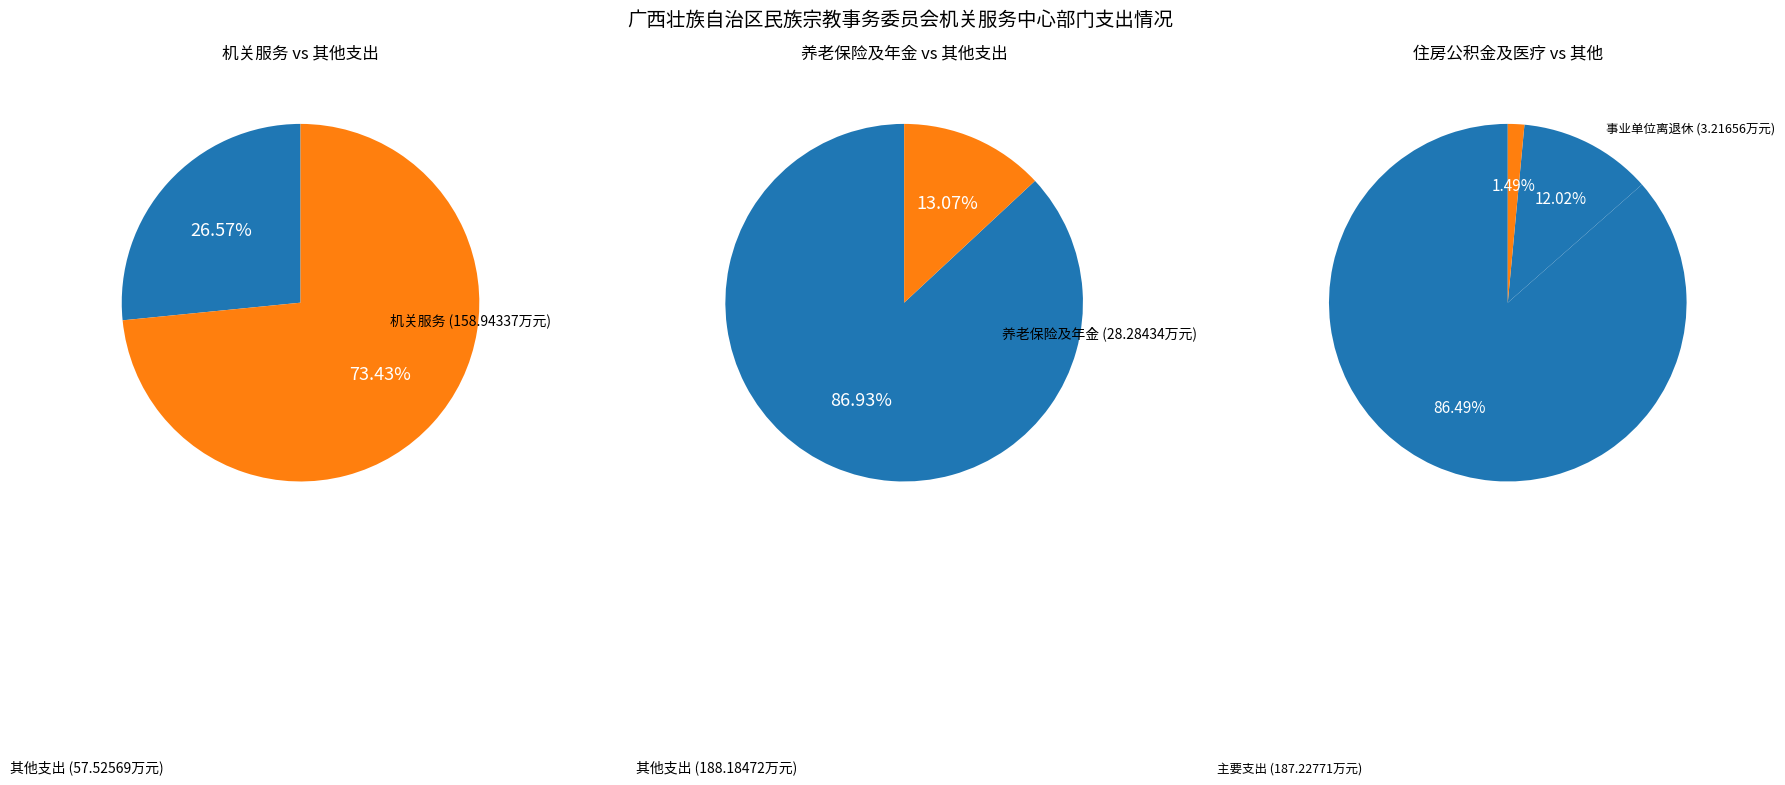

Count the number of slices in the pie.

6